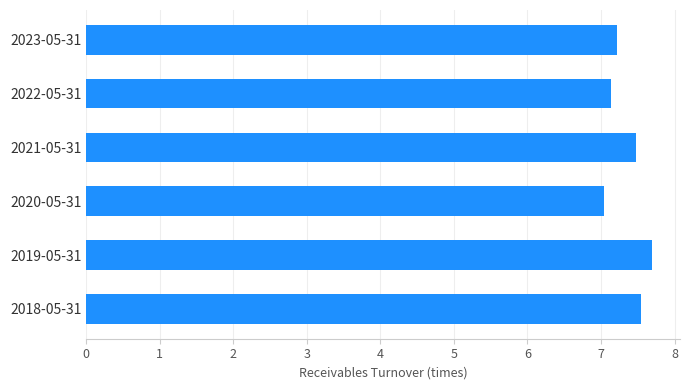

At which label is the value closest to 7?

2020-05-31